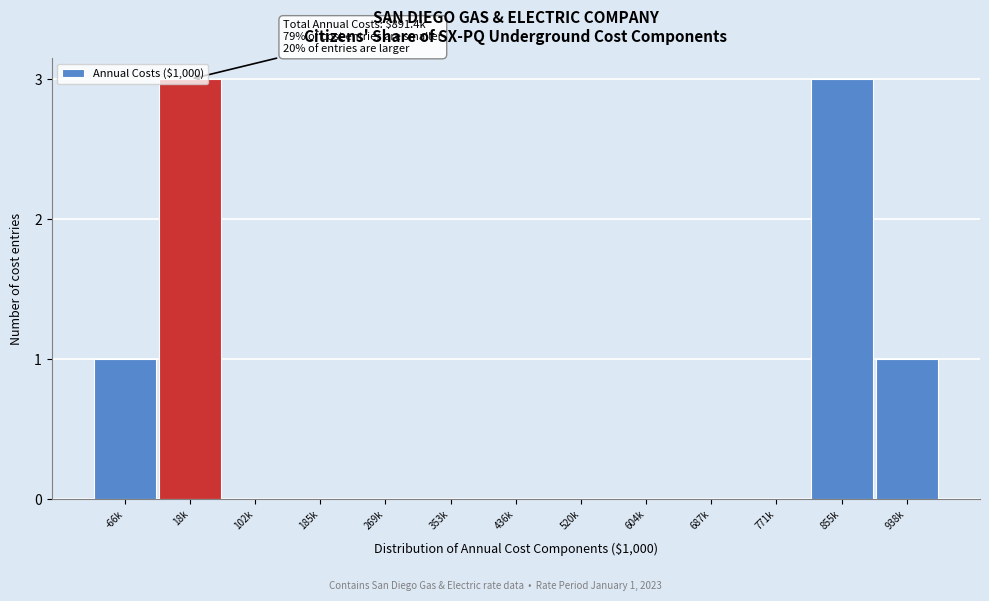

What is the change in value from 269k to 855k?

+3